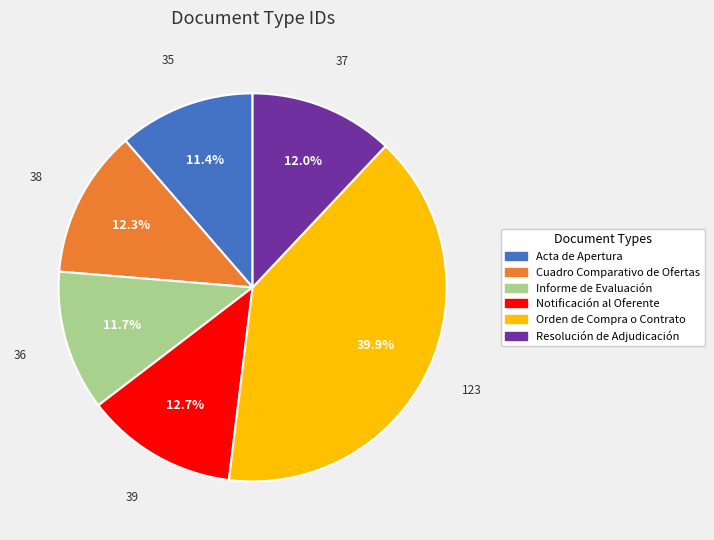

Which category has the biggest portion of the pie?

Orden de Compra o Contrato